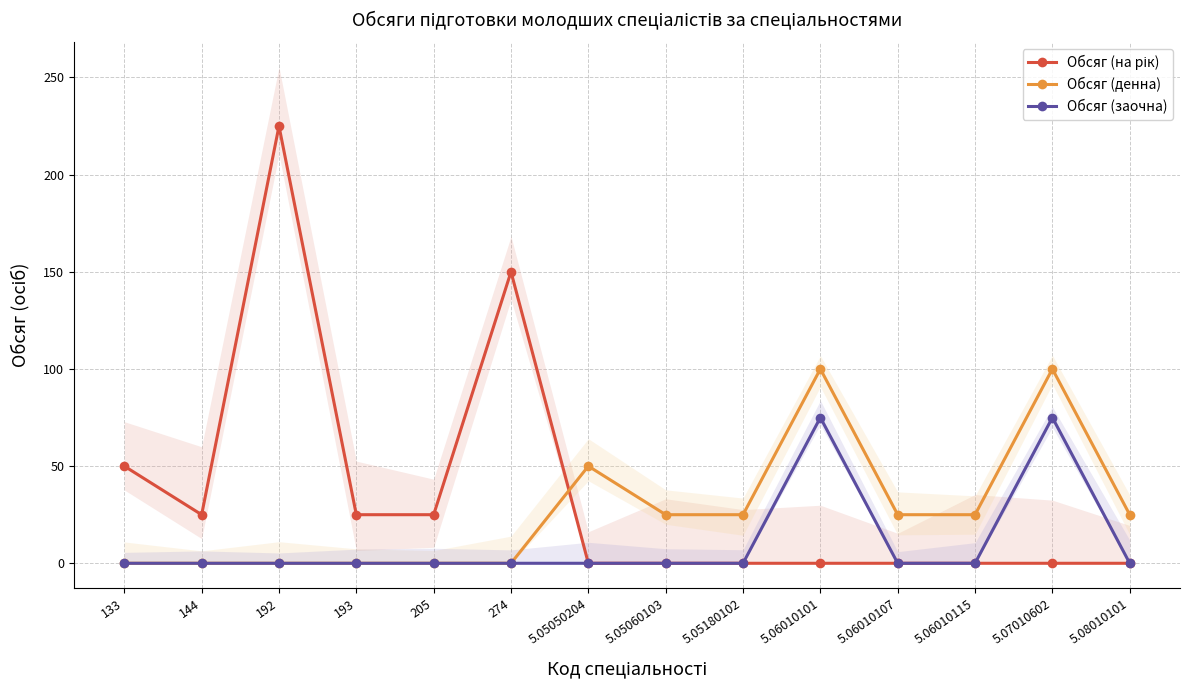

What position from the left is 5.06010101?

10